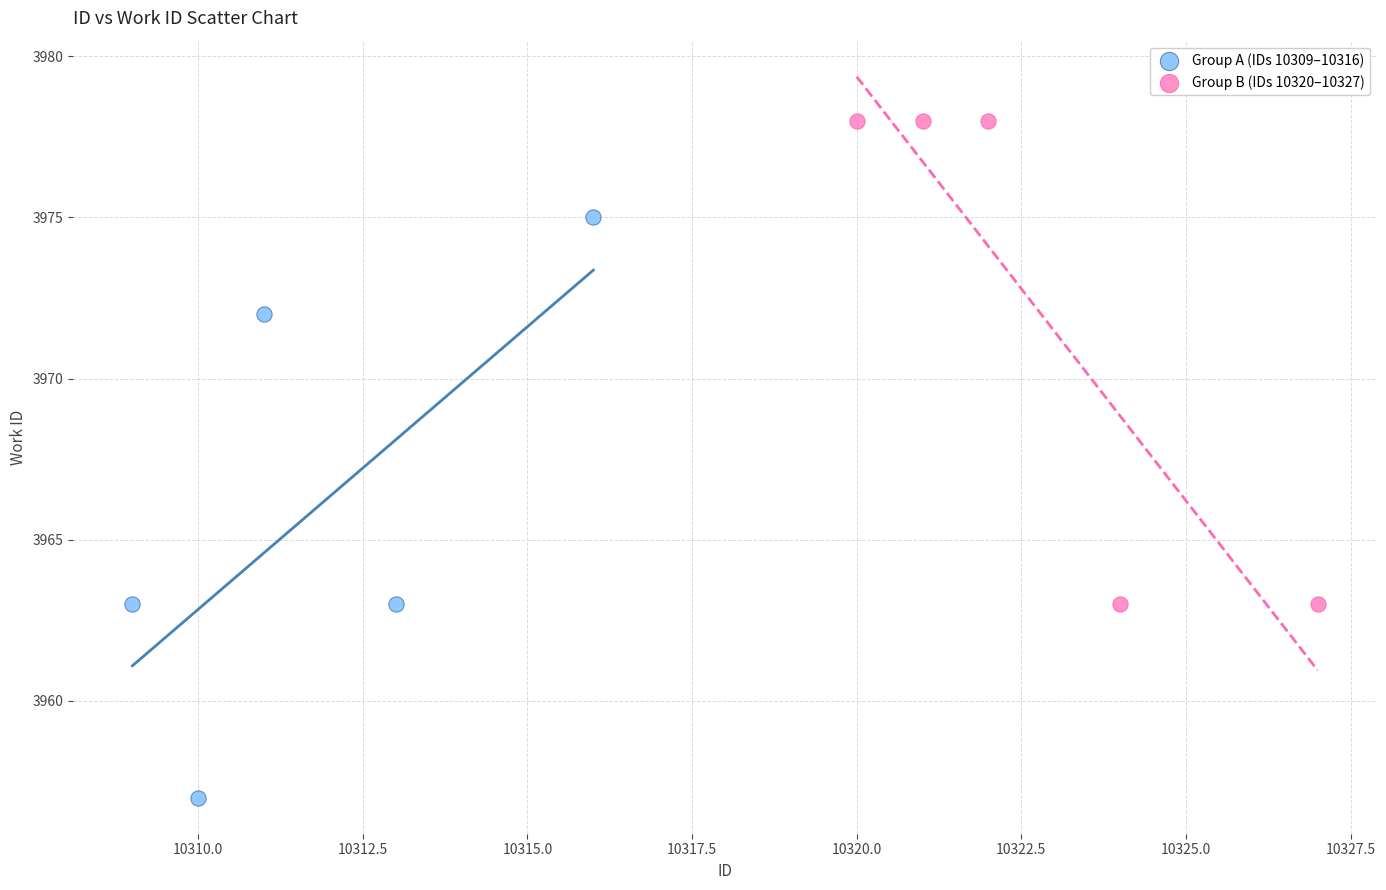

What are all the series names shown in the legend?

Group A (IDs 10309–10316), Group B (IDs 10320–10327)